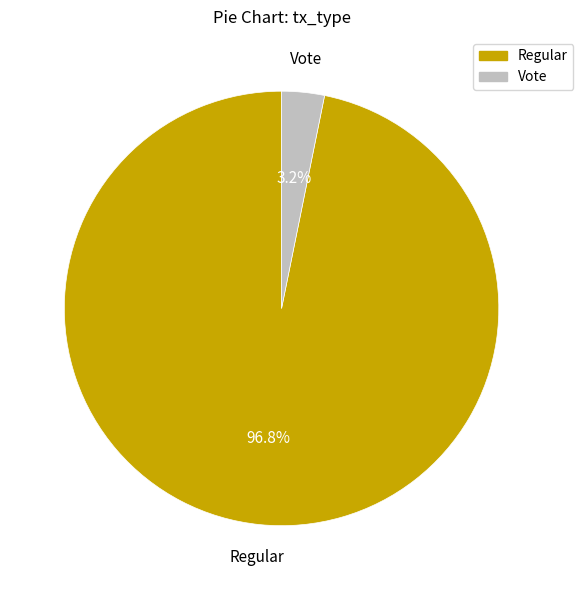

Is it true that Regular is 97% of the pie?

True